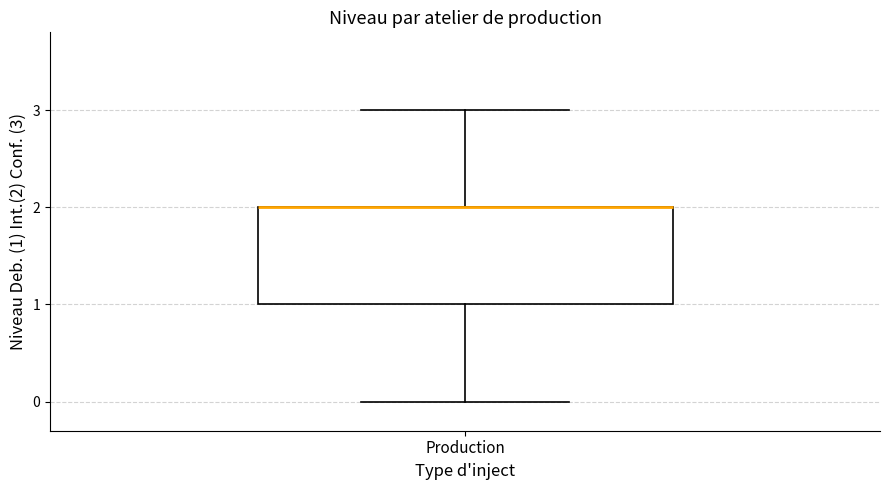

Transcribe this box plot: give where the median line is, the range the box spans, and where the two whiskers end, as read against the y-axis. The values are not printed on the chart, so give them approximately, as read against the axis.

median 2 (drawn on the box's upper edge), box 1 to 2, whiskers 0 to 3